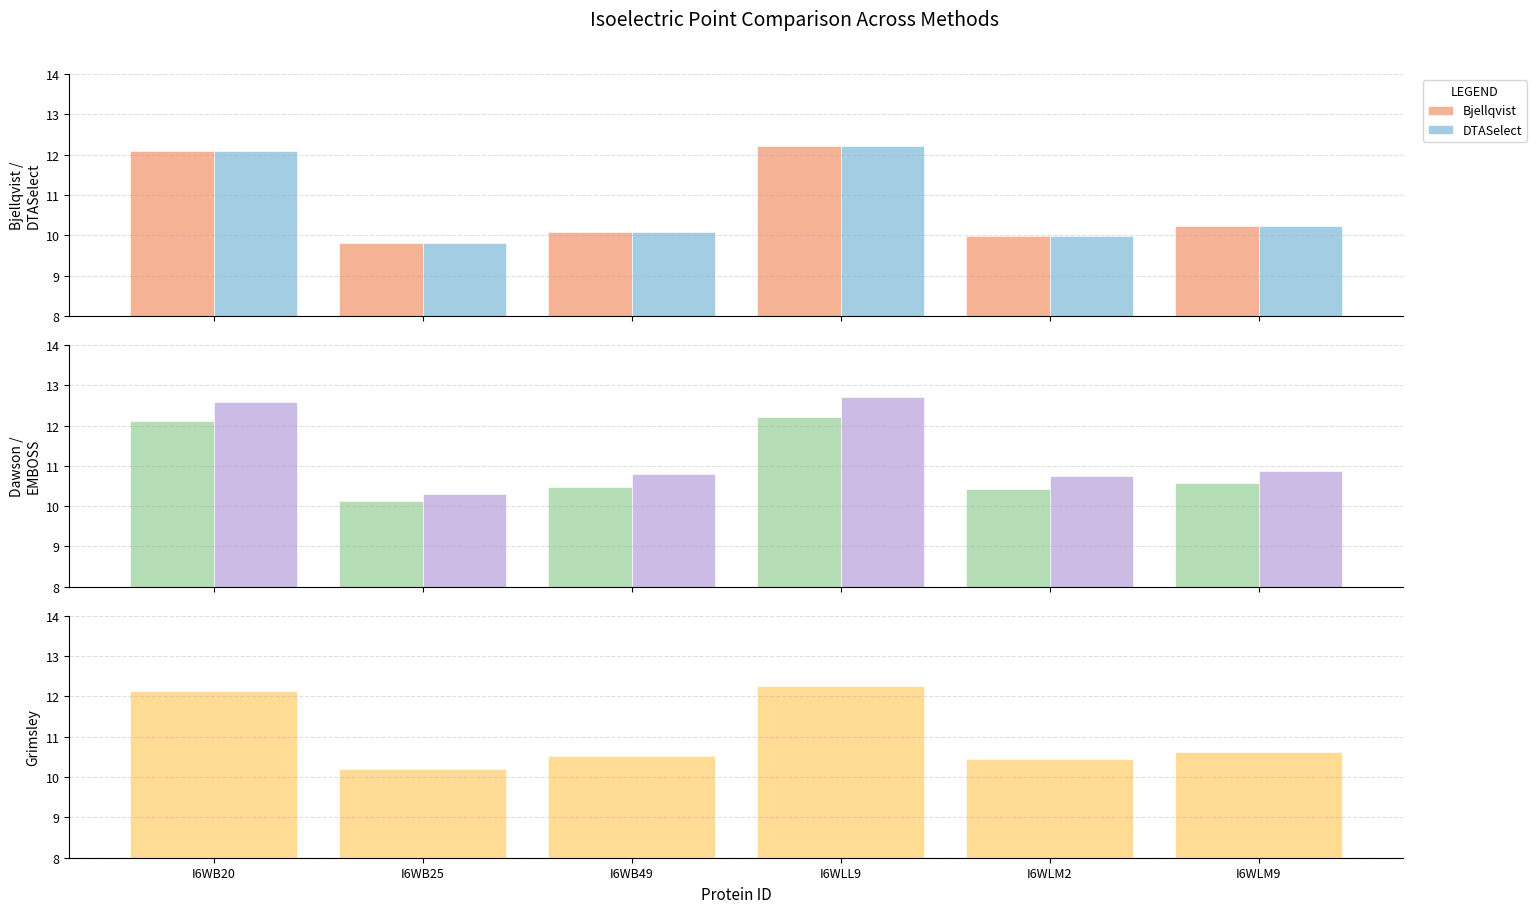

What is the difference between the second highest and second lowest values in the Grimsley series?

1.7